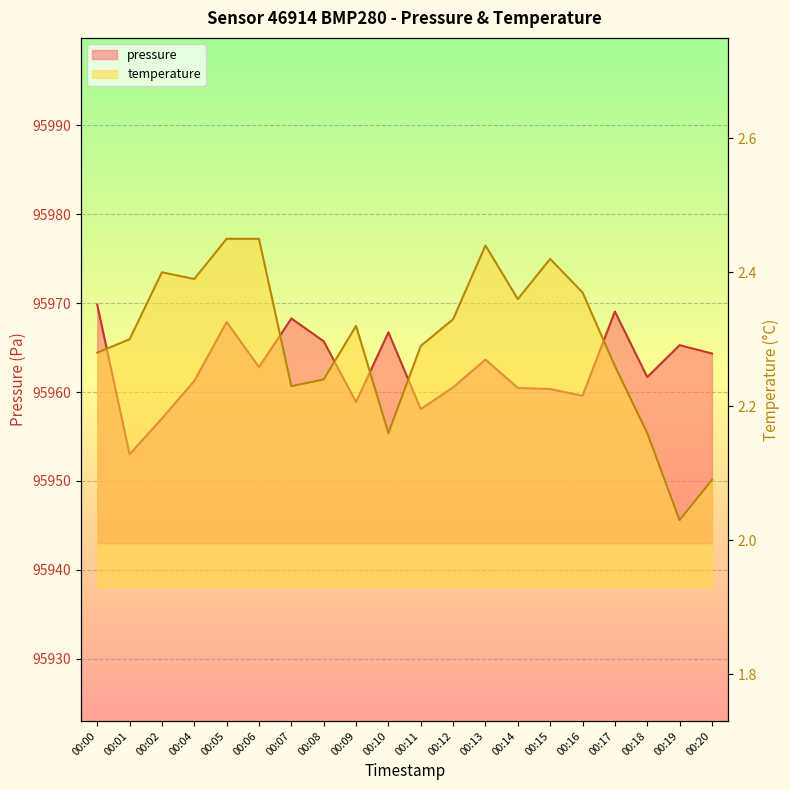

What is the difference between the maximum and minimum values in the pressure series?

16.8